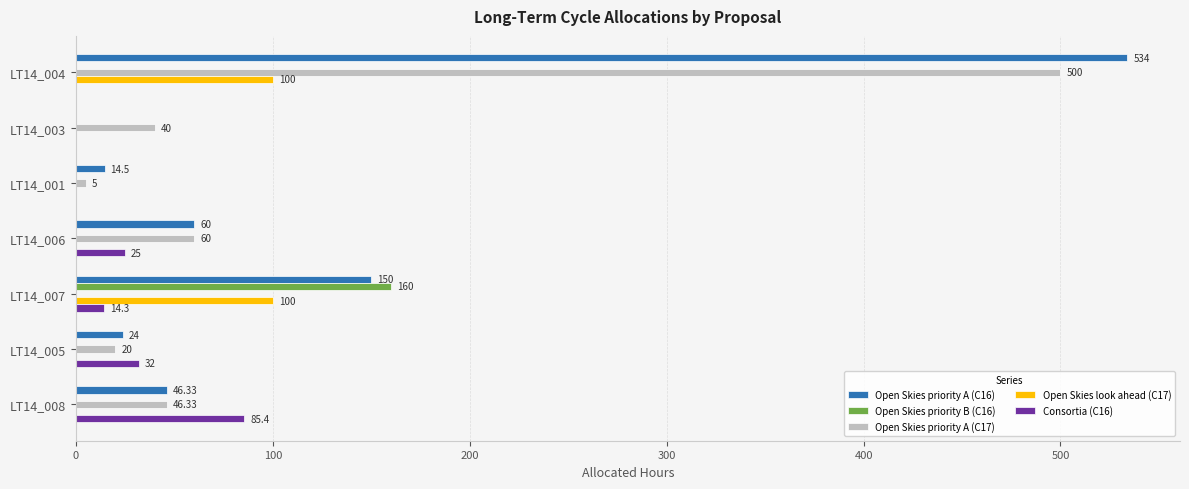

Which series has the largest total across all categories?

Open Skies priority A (C16)